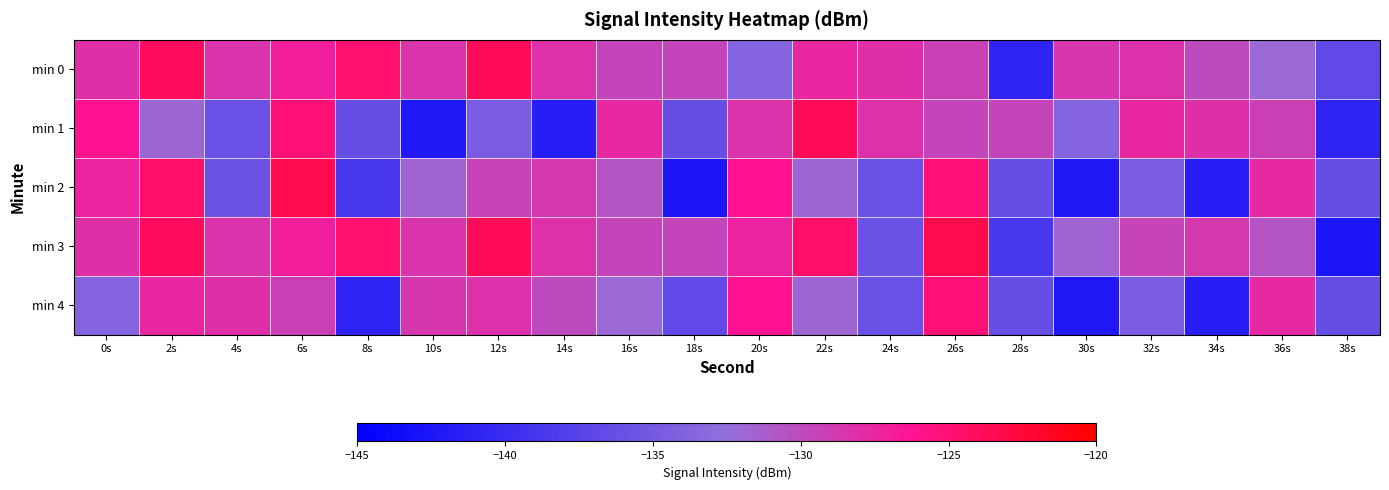

How many data points does each series have?

20